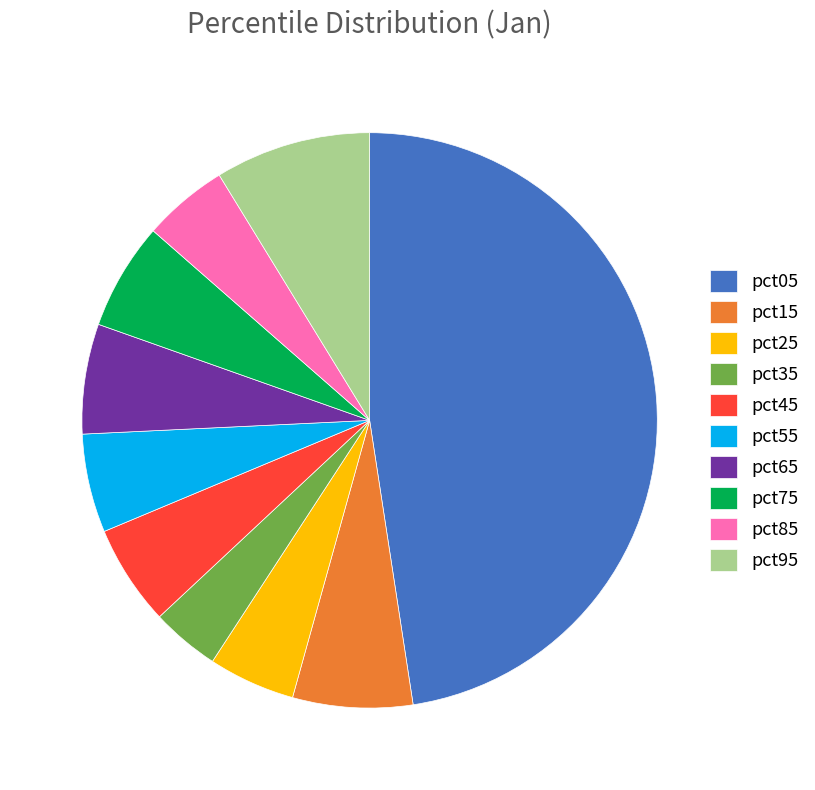

The pct35 slice represents 4% of the pie. True or false?

True